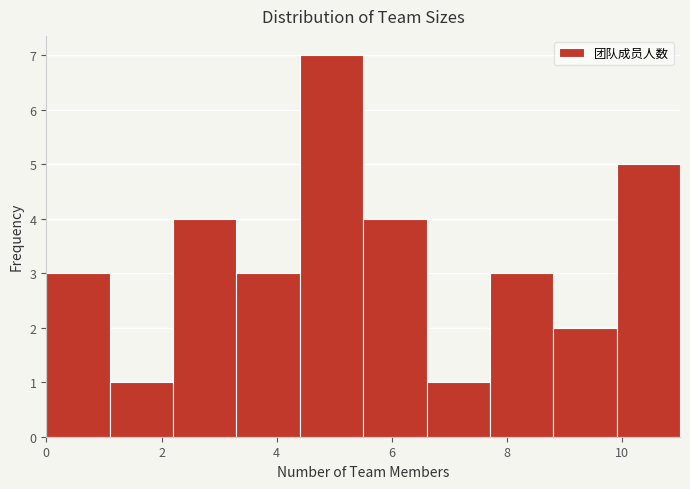

Over which range of the x-axis is the bar tallest?

4.4 to 5.5